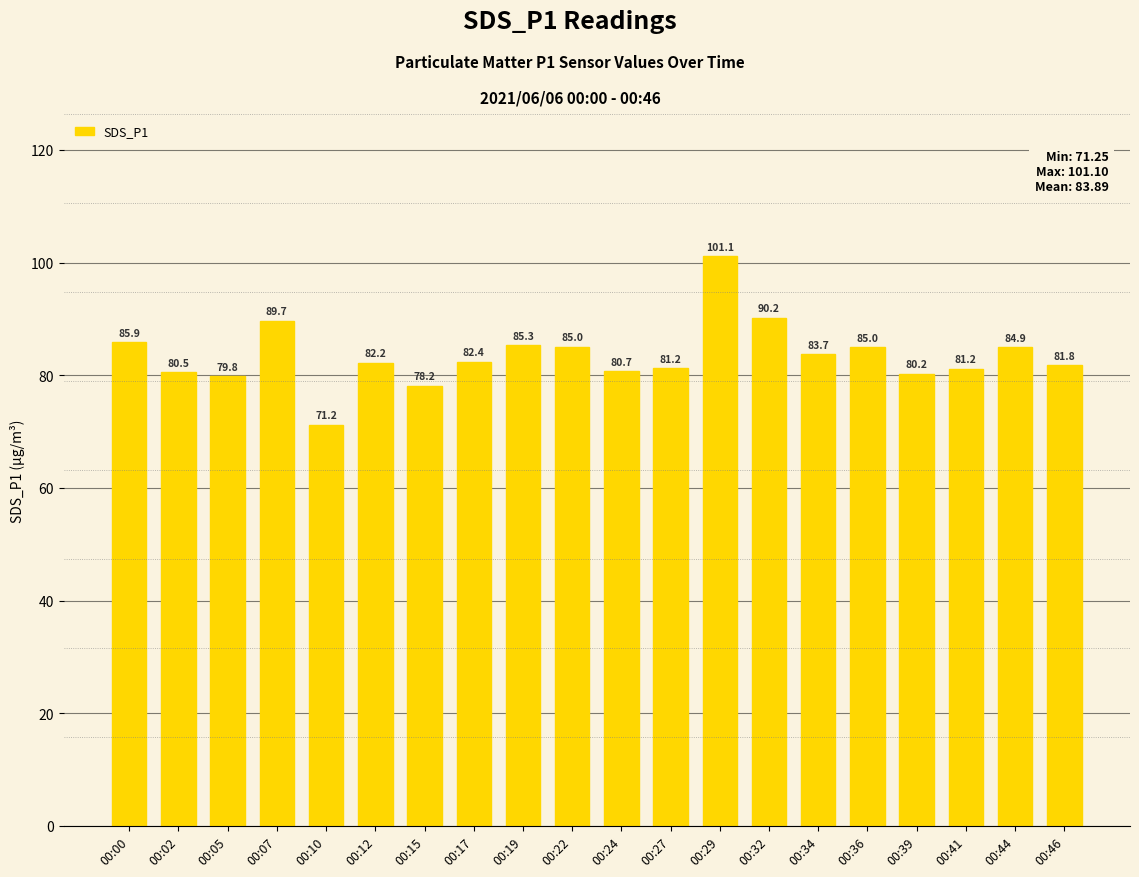

How many values are below 82?

9